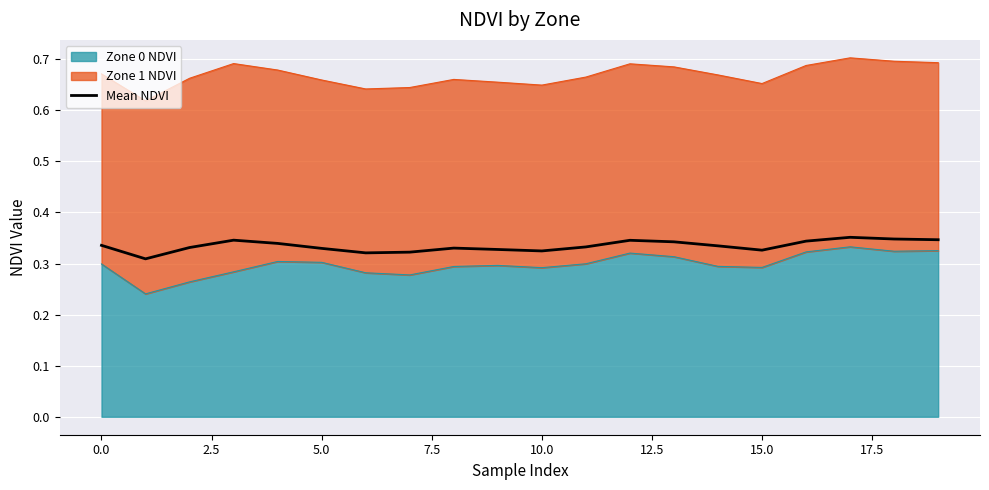

What is the average value?

0.3